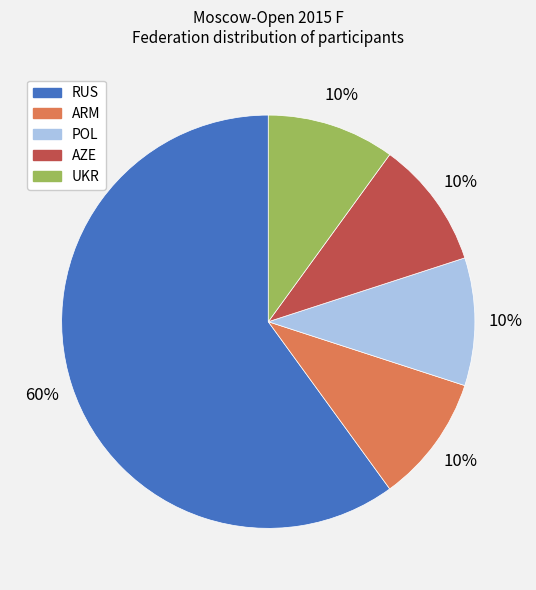

How many slices are in this pie chart?

5